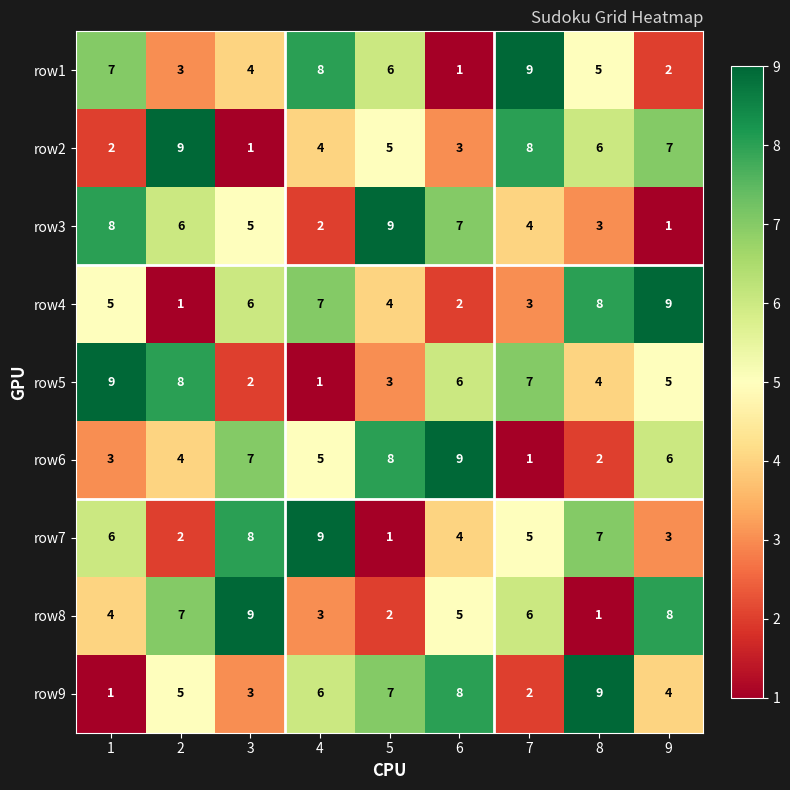

How many categories are shown in the chart?

9